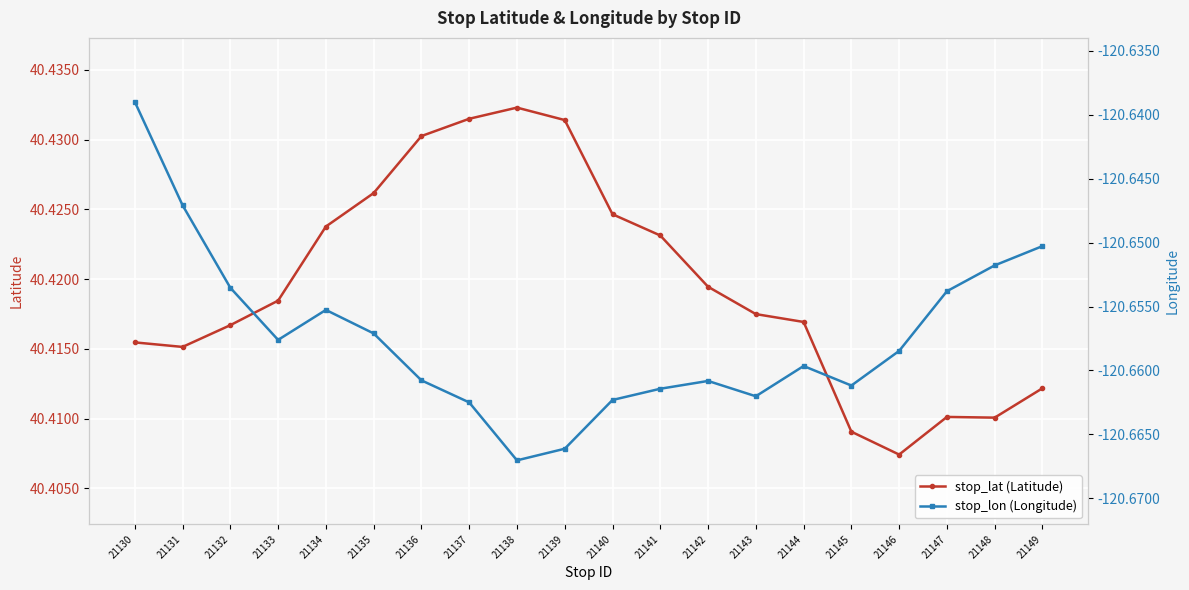

True or false: stop_lat (Latitude) and stop_lon (Longitude) cross at least once.

False